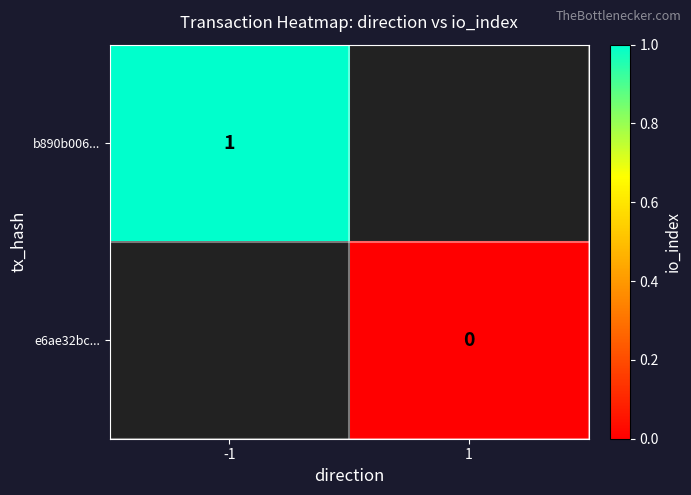

At how many categories does at least one series exceed 0?

1